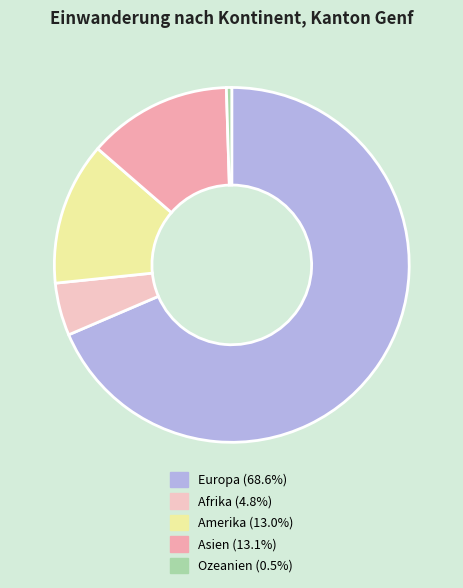

How many segments does this pie chart have?

5